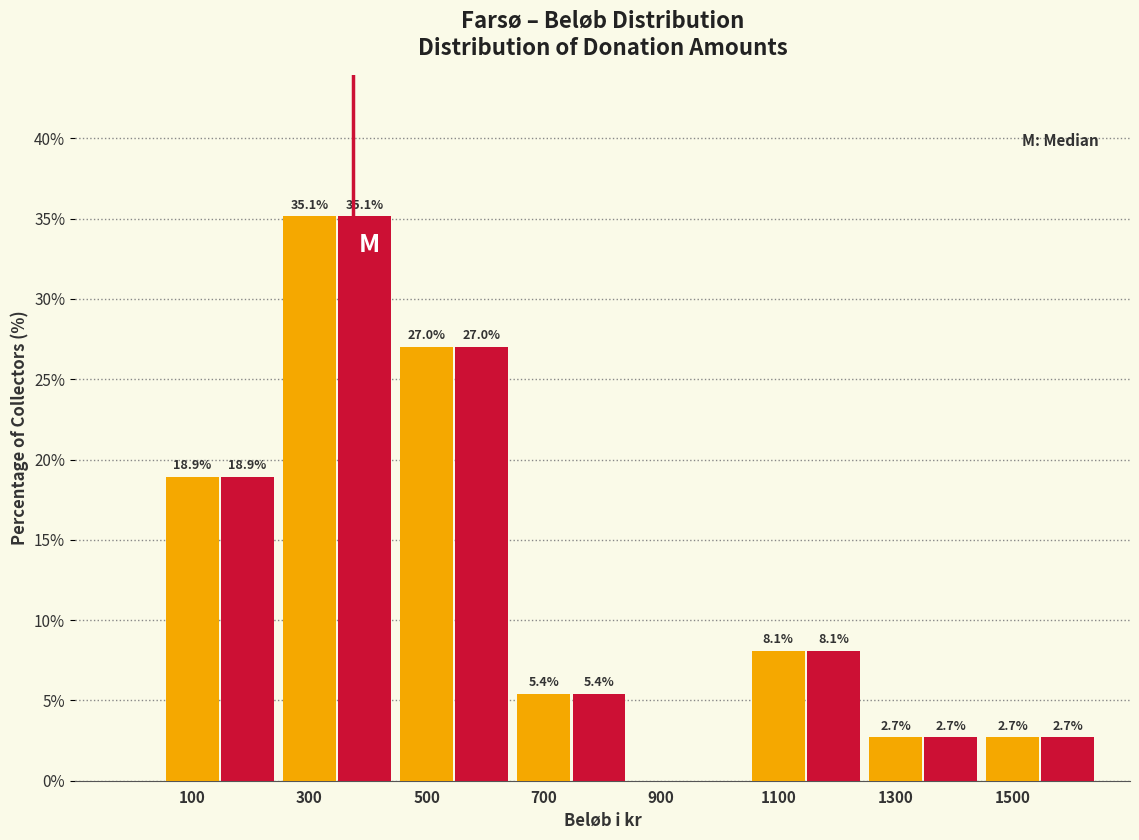

What is the total value across all series at 700?

10.8